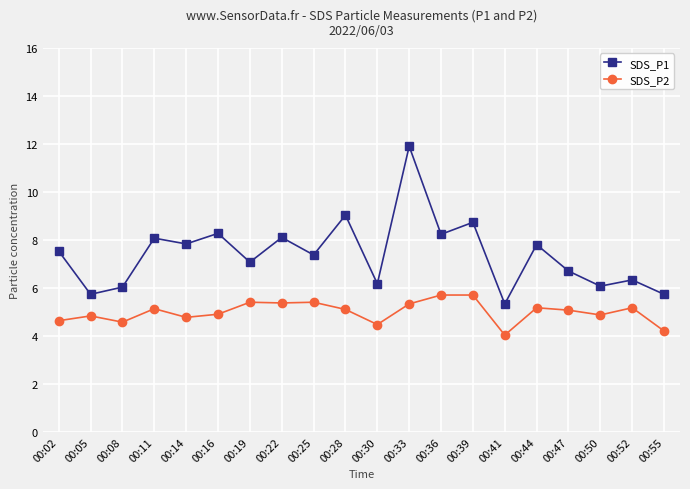

True or false: SDS_P1 and SDS_P2 intersect in this chart.

False